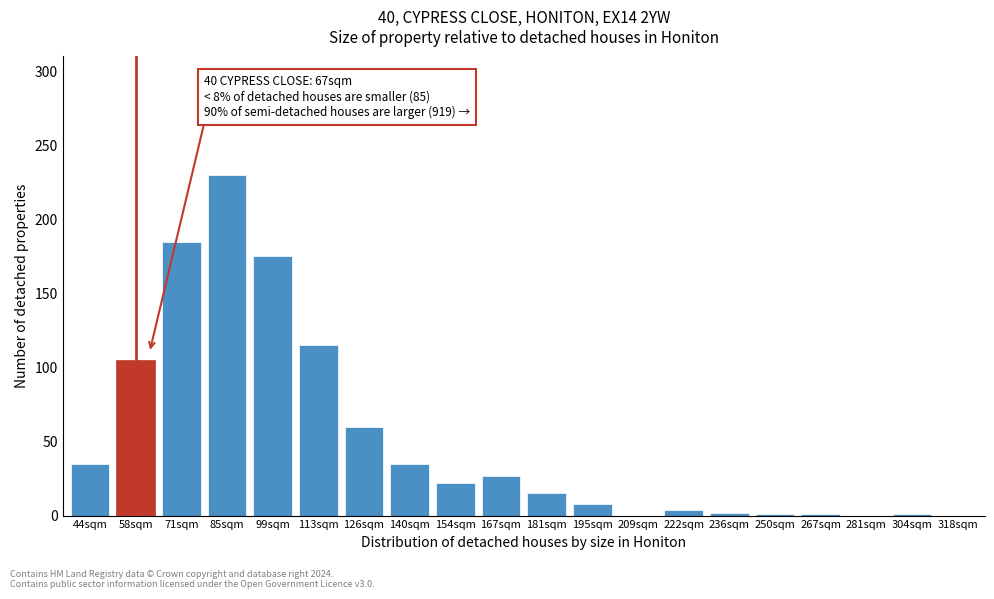

What is the change in value from 44sqm to 209sqm?

-35